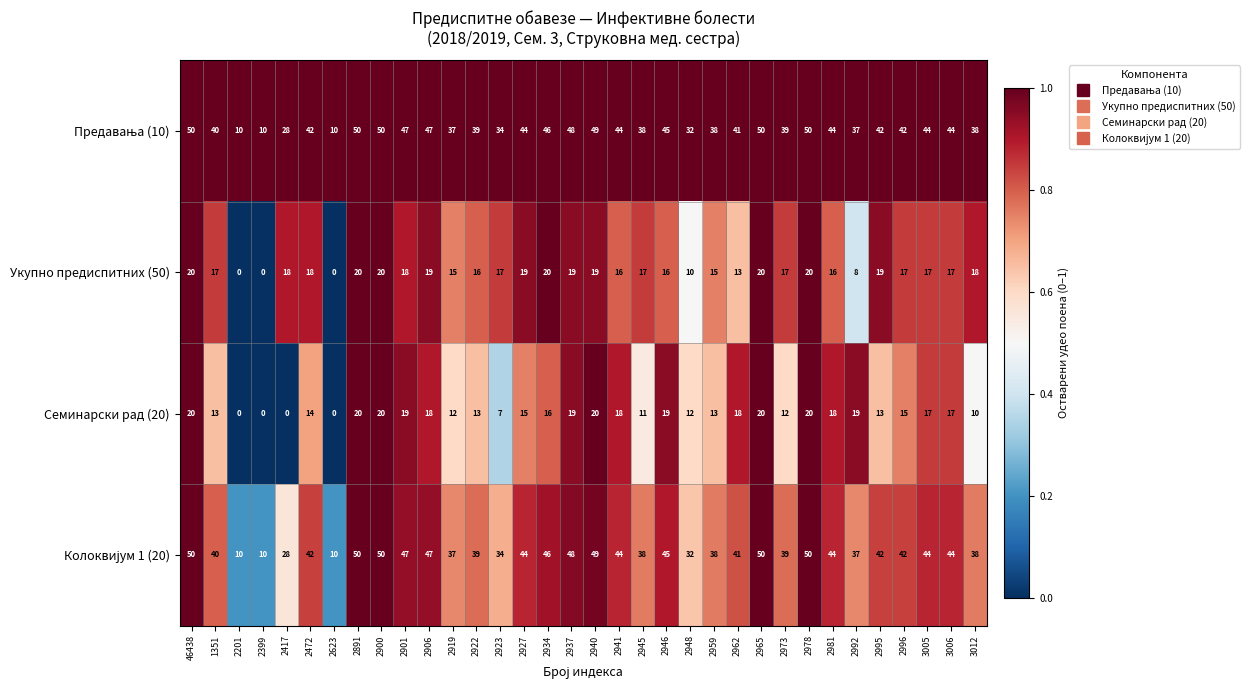

How many series are shown in this chart?

4